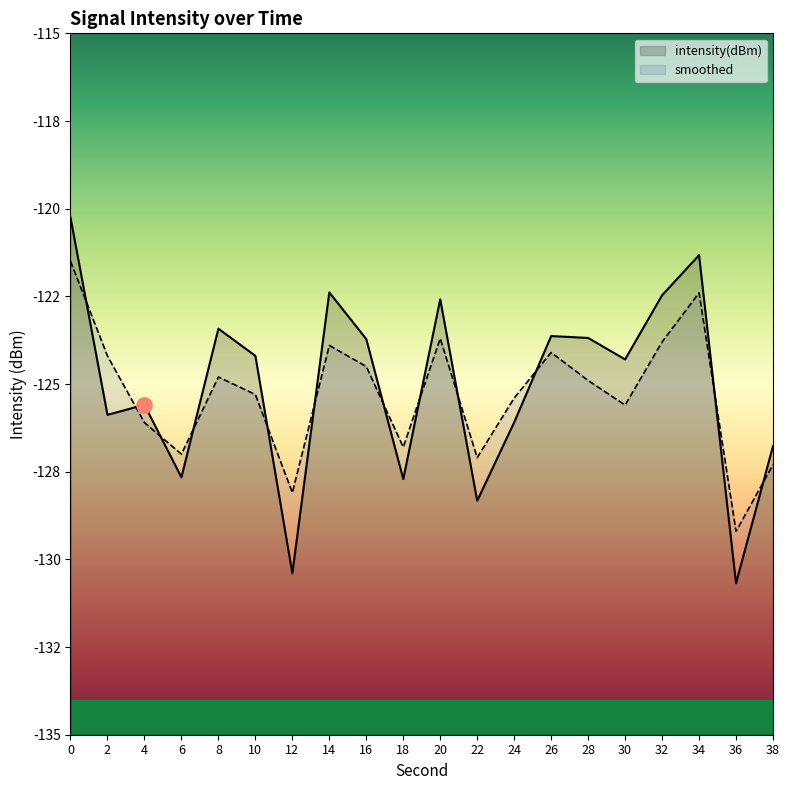

Which series has the widest spread of Y values?

intensity(dBm)